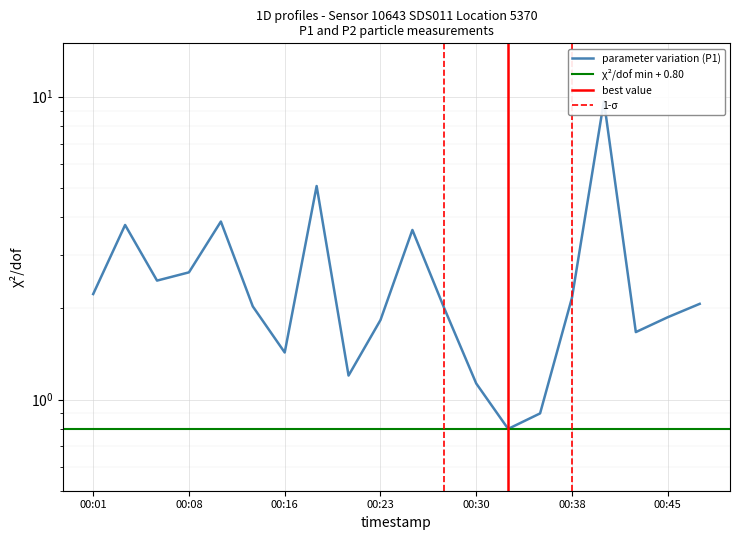

What is the value of the 14th point from the left?

0.8